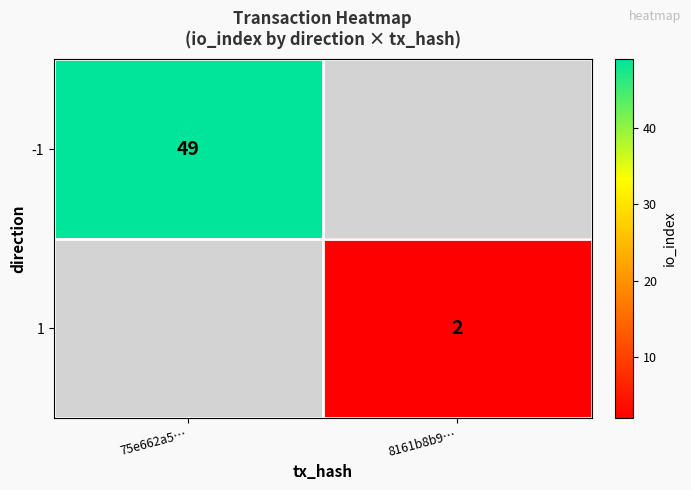

How many series are shown in this chart?

2